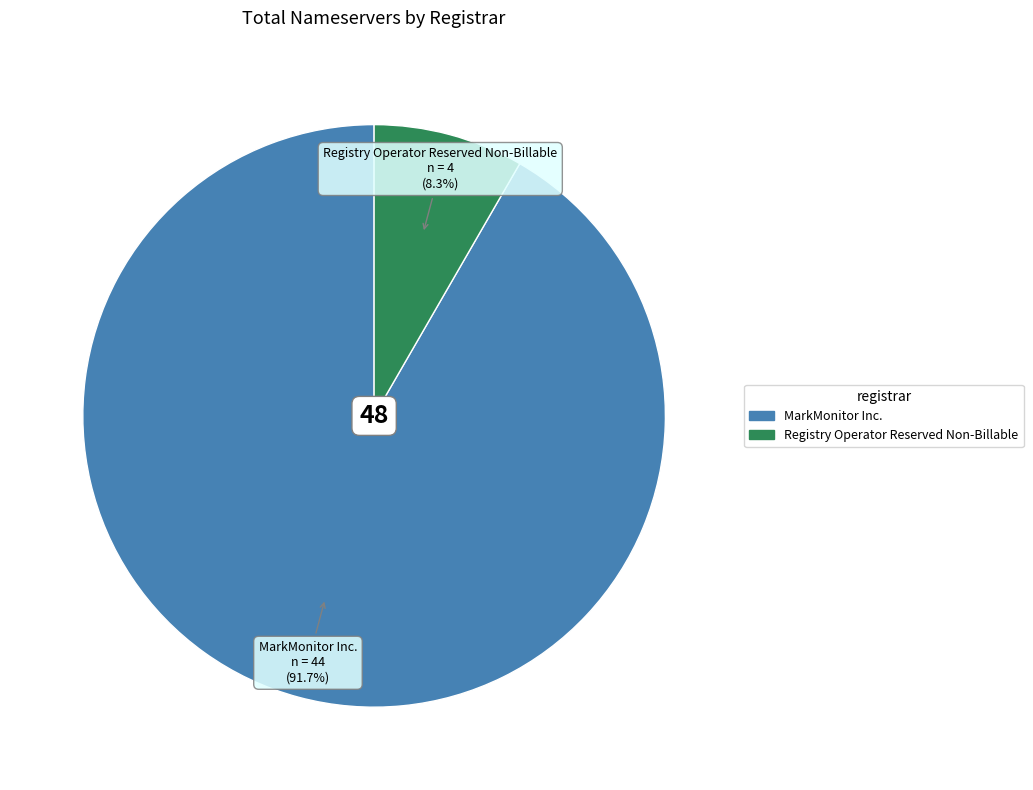

How many slices are in this pie chart?

2